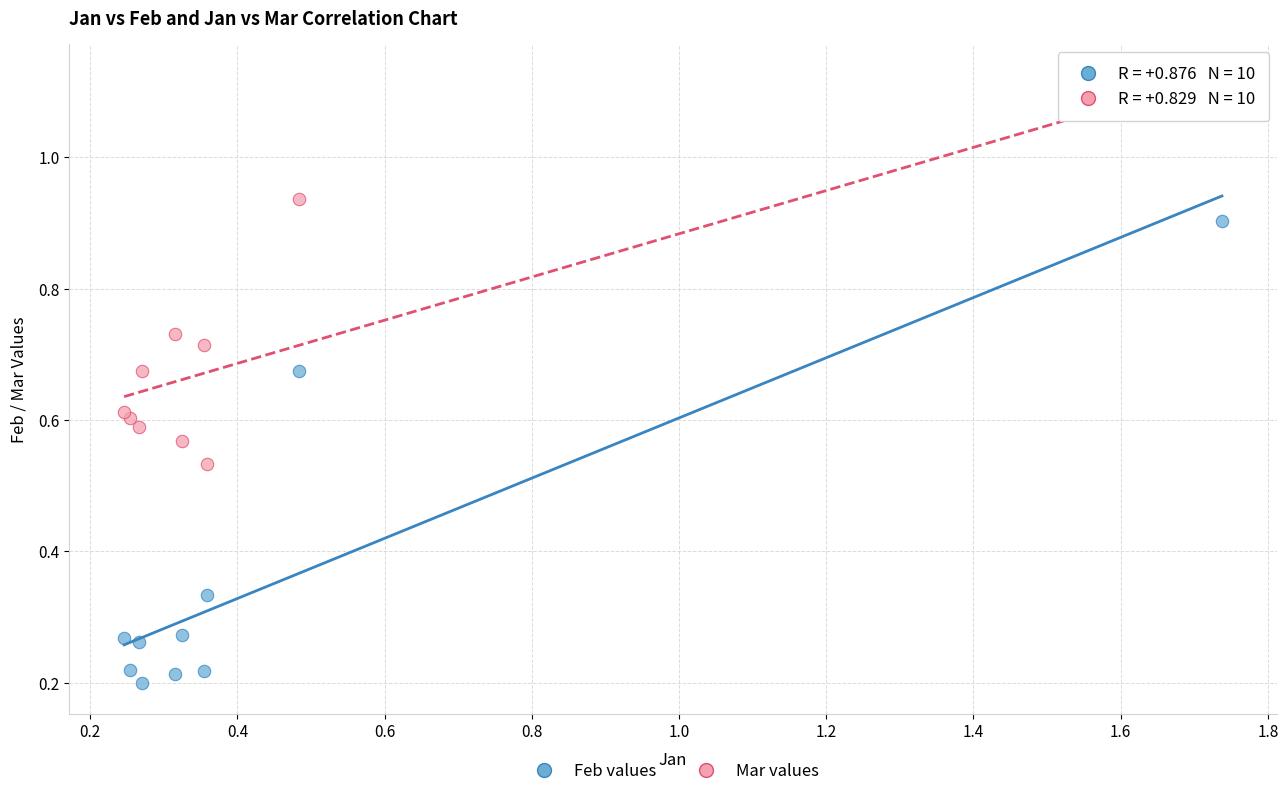

Which series has the widest spread of Y values?

Feb values